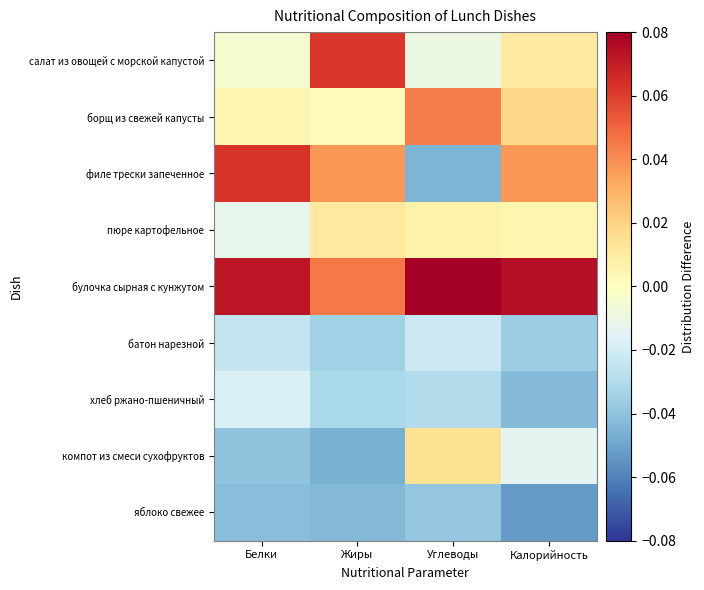

Rank the series at Белки from lowest to highest value.

яблоко свежее, компот из смеси сухофруктов, батон нарезной, хлеб ржано-пшеничный, пюре картофельное, салат из овощей с морской капустой, борщ из свежей капусты, филе трески запеченное, булочка сырная с кунжутом